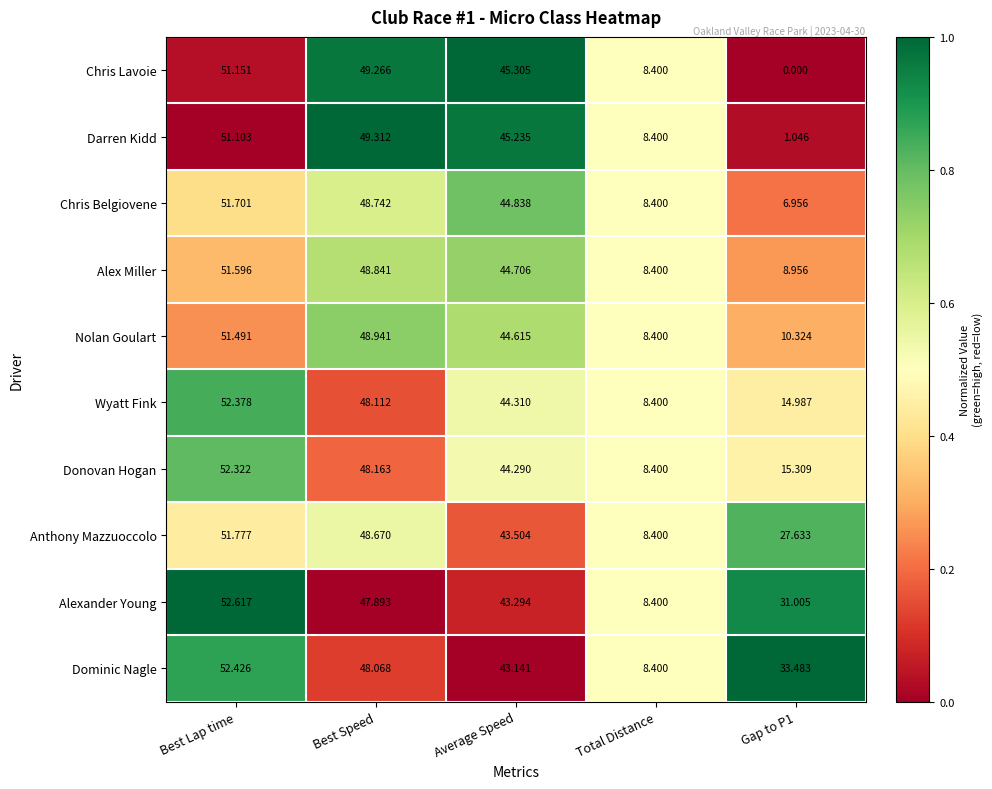

At how many categories does at least one series exceed 0?

5